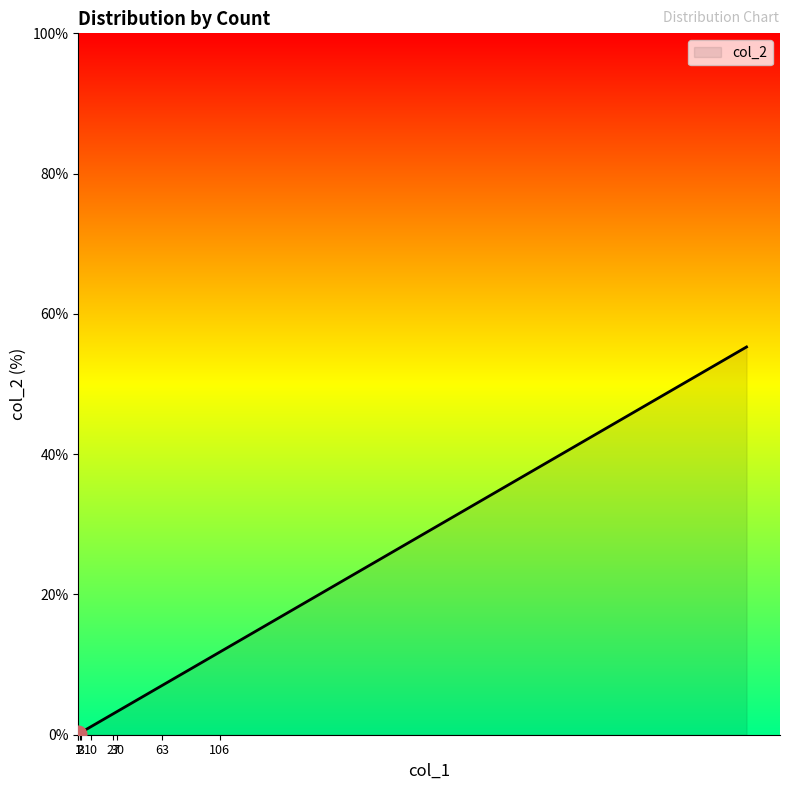

Rank the categories by value from highest to lowest.

497, 106, 63, 63, 36, 30, 27, 27, 20, 10, 7, 3, 3, 2, 2, 1, 1, 1